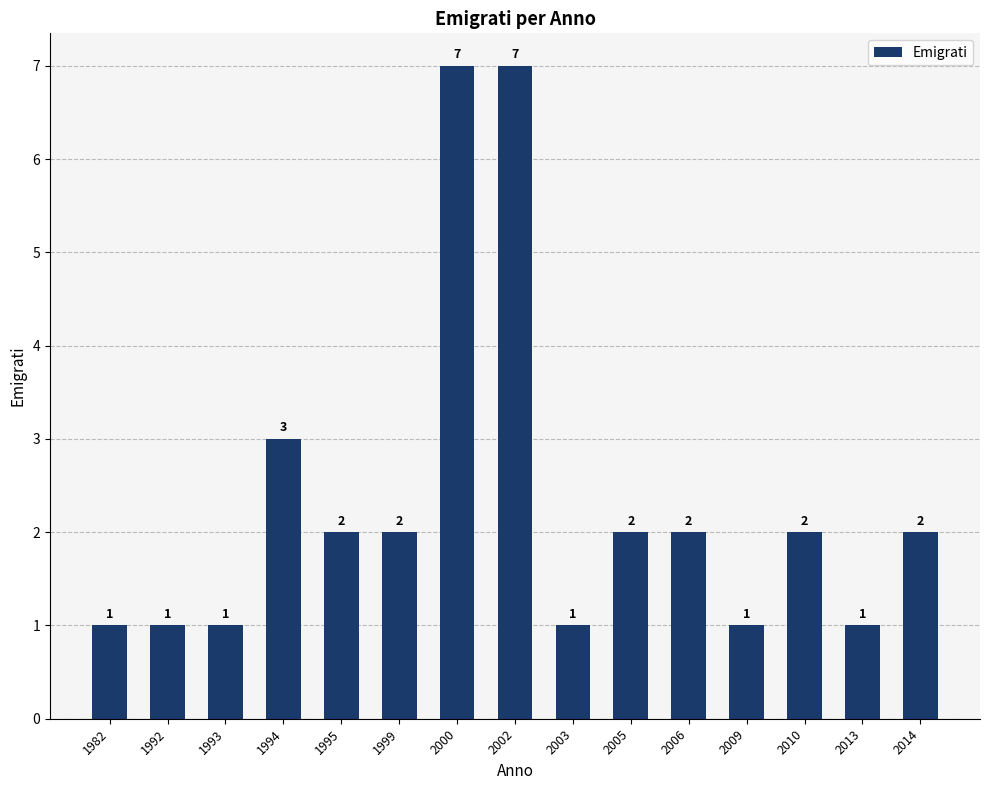

What is the average value?

2